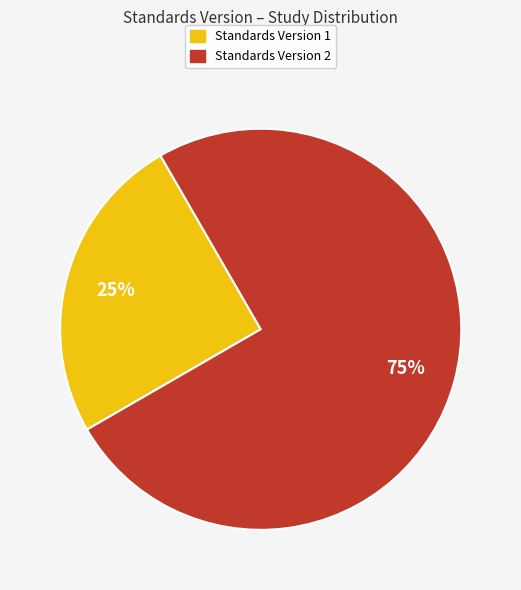

Which has a higher value, Standards Version 2 or Standards Version 1?

Standards Version 2